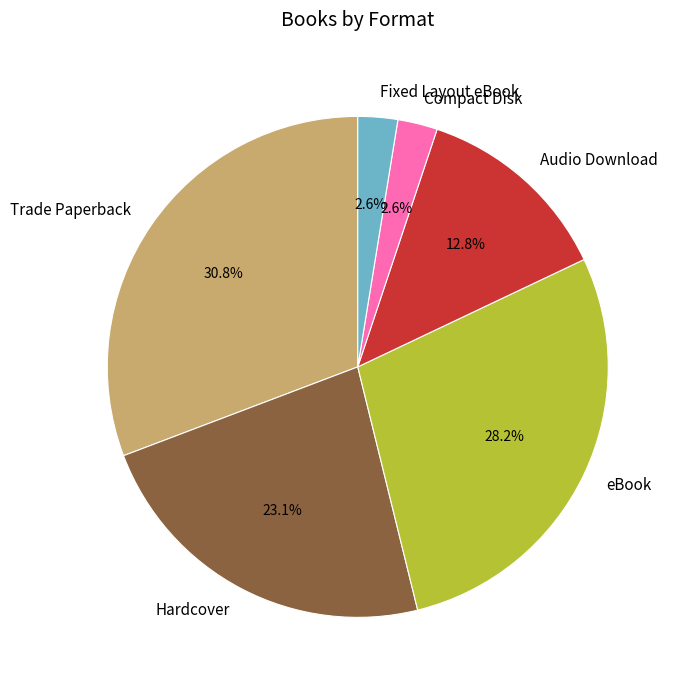

To the nearest percent, what is the difference between the eBook and Hardcover slice percentages?

5%